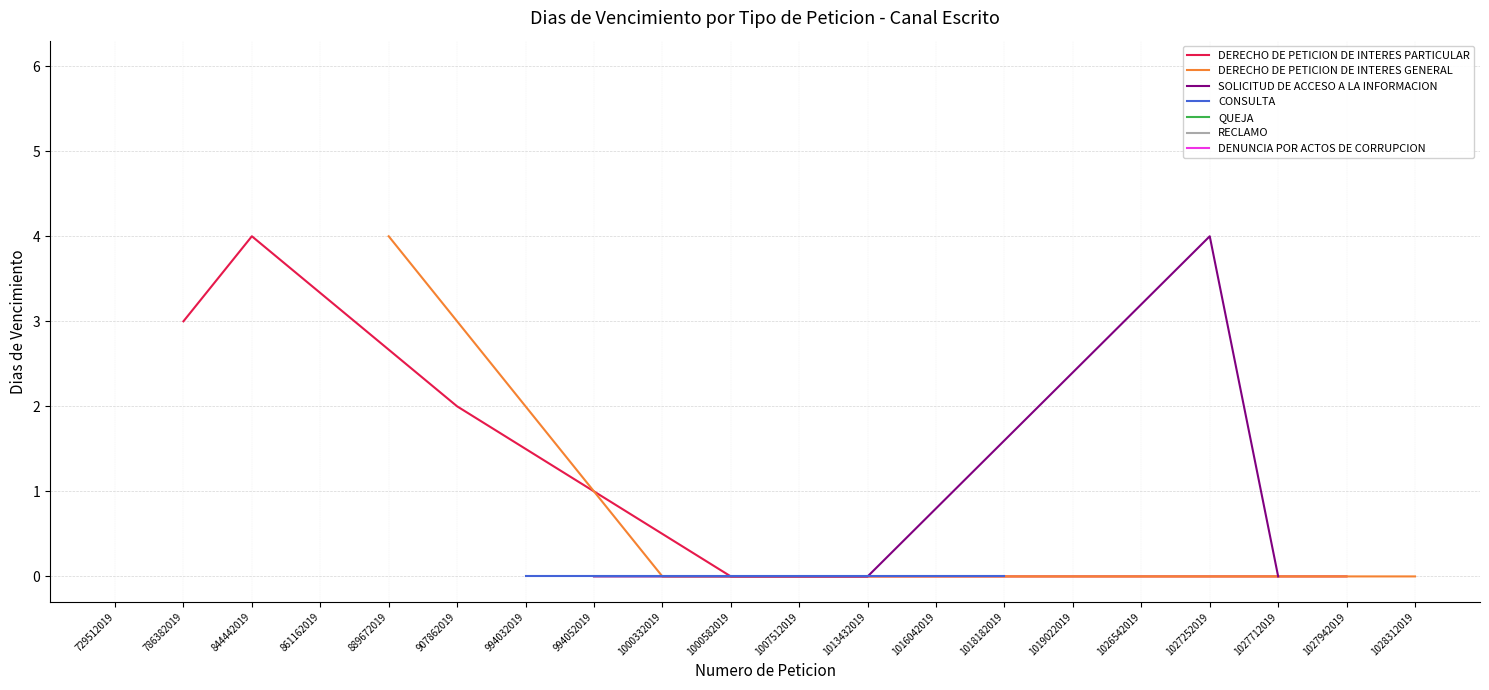

At which label does RECLAMO reach its minimum?

729512019